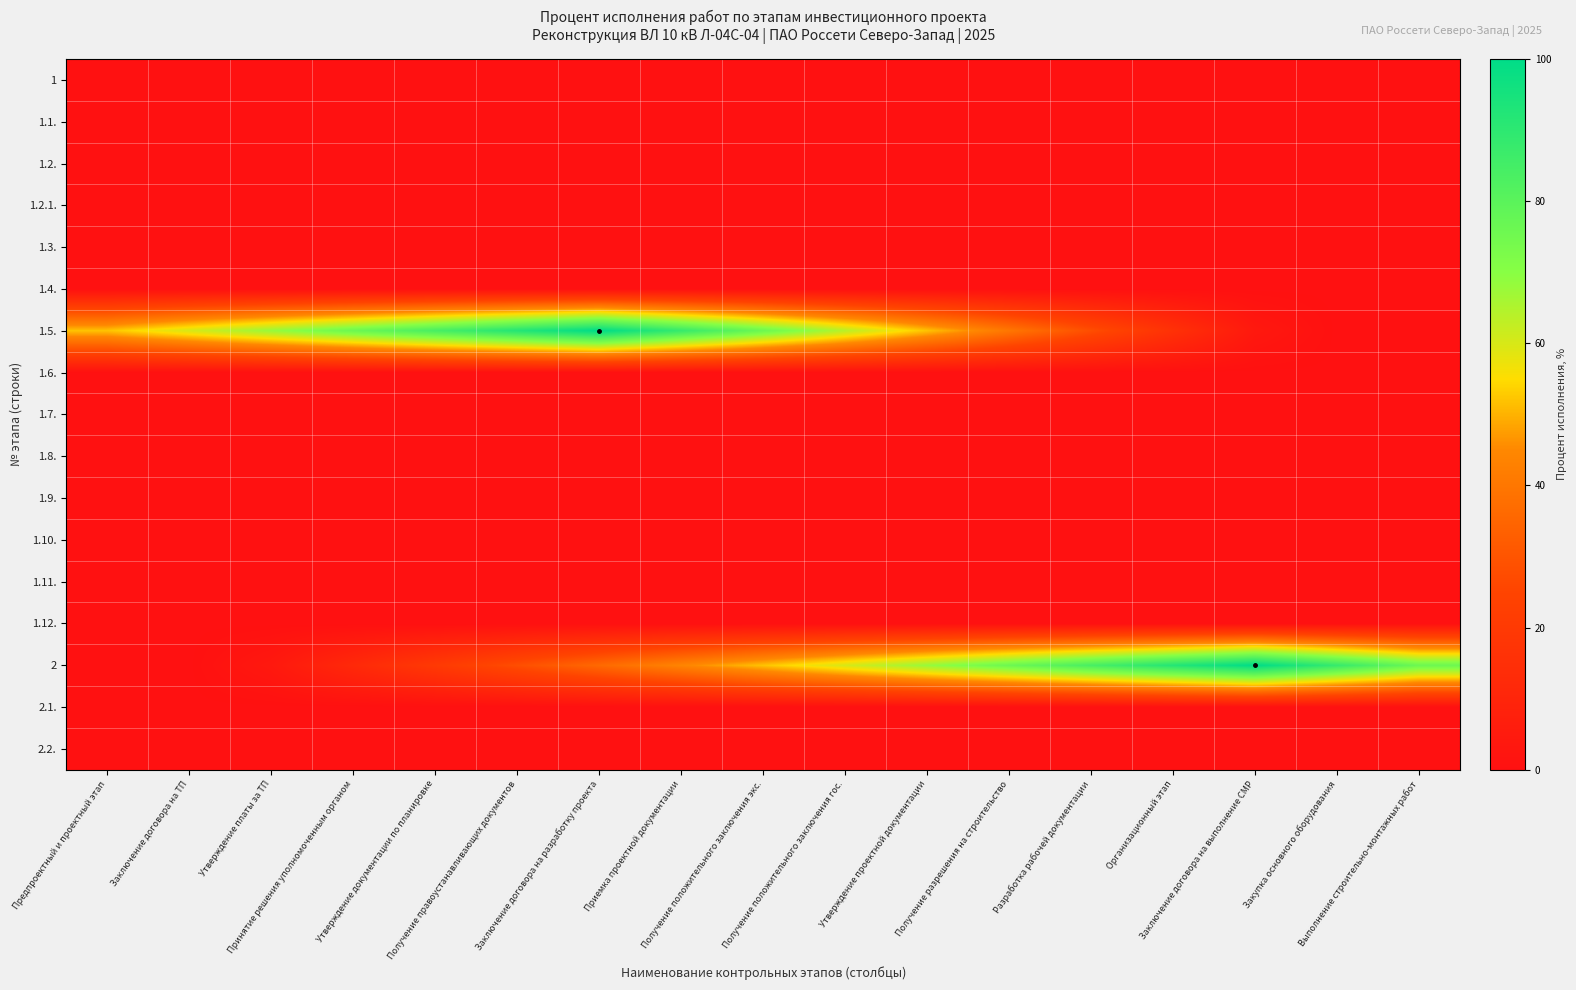

Reading right to left, transcribe all the data shown in this chart.

1: Выполнение строительно-монтажных работ=0	Закупка основного оборудования=0	Заключение договора на выполнение СМР=0	Организационный этап=0	Разработка рабочей документации=0	Получение разрешения на строительство=0	Утверждение проектной документации=0	Получение положительного заключения гос.=0	Получение положительного заключения экс.=0	Приемка проектной документации=0	Заключение договора на разработку проекта=0	Получение правоустанавливающих документов=0	Утверждение документации по планировке=0	Принятие решения уполномоченным органом=0	Утверждение платы за ТП=0	Заключение договора на ТП=0	Предпроектный и проектный этап=0
1.1.: Выполнение строительно-монтажных работ=0	Закупка основного оборудования=0	Заключение договора на выполнение СМР=0	Организационный этап=0	Разработка рабочей документации=0	Получение разрешения на строительство=0	Утверждение проектной документации=0	Получение положительного заключения гос.=0	Получение положительного заключения экс.=0	Приемка проектной документации=0	Заключение договора на разработку проекта=0	Получение правоустанавливающих документов=0	Утверждение документации по планировке=0	Принятие решения уполномоченным органом=0	Утверждение платы за ТП=0	Заключение договора на ТП=0	Предпроектный и проектный этап=0
1.2.: Выполнение строительно-монтажных работ=0	Закупка основного оборудования=0	Заключение договора на выполнение СМР=0	Организационный этап=0	Разработка рабочей документации=0	Получение разрешения на строительство=0	Утверждение проектной документации=0	Получение положительного заключения гос.=0	Получение положительного заключения экс.=0	Приемка проектной документации=0	Заключение договора на разработку проекта=0	Получение правоустанавливающих документов=0	Утверждение документации по планировке=0	Принятие решения уполномоченным органом=0	Утверждение платы за ТП=0	Заключение договора на ТП=0	Предпроектный и проектный этап=0
1.2.1.: Выполнение строительно-монтажных работ=0	Закупка основного оборудования=0	Заключение договора на выполнение СМР=0	Организационный этап=0	Разработка рабочей документации=0	Получение разрешения на строительство=0	Утверждение проектной документации=0	Получение положительного заключения гос.=0	Получение положительного заключения экс.=0	Приемка проектной документации=0	Заключение договора на разработку проекта=0	Получение правоустанавливающих документов=0	Утверждение документации по планировке=0	Принятие решения уполномоченным органом=0	Утверждение платы за ТП=0	Заключение договора на ТП=0	Предпроектный и проектный этап=0
1.3.: Выполнение строительно-монтажных работ=0	Закупка основного оборудования=0	Заключение договора на выполнение СМР=0	Организационный этап=0	Разработка рабочей документации=0	Получение разрешения на строительство=0	Утверждение проектной документации=0	Получение положительного заключения гос.=0	Получение положительного заключения экс.=0	Приемка проектной документации=0	Заключение договора на разработку проекта=0	Получение правоустанавливающих документов=0	Утверждение документации по планировке=0	Принятие решения уполномоченным органом=0	Утверждение платы за ТП=0	Заключение договора на ТП=0	Предпроектный и проектный этап=0
1.4.: Выполнение строительно-монтажных работ=0	Закупка основного оборудования=0	Заключение договора на выполнение СМР=0	Организационный этап=0	Разработка рабочей документации=0	Получение разрешения на строительство=0	Утверждение проектной документации=0	Получение положительного заключения гос.=0	Получение положительного заключения экс.=0	Приемка проектной документации=0	Заключение договора на разработку проекта=0	Получение правоустанавливающих документов=0	Утверждение документации по планировке=0	Принятие решения уполномоченным органом=0	Утверждение платы за ТП=0	Заключение договора на ТП=0	Предпроектный и проектный этап=0
1.5.: Выполнение строительно-монтажных работ=0	Закупка основного оборудования=0	Заключение договора на выполнение СМР=4	Организационный этап=16	Разработка рабочей документации=28	Получение разрешения на строительство=40	Утверждение проектной документации=52	Получение положительного заключения гос.=64	Получение положительного заключения экс.=76	Приемка проектной документации=88	Заключение договора на разработку проекта=100	Получение правоустанавливающих документов=92	Утверждение документации по планировке=84	Принятие решения уполномоченным органом=76	Утверждение платы за ТП=68	Заключение договора на ТП=60	Предпроектный и проектный этап=52
1.6.: Выполнение строительно-монтажных работ=0	Закупка основного оборудования=0	Заключение договора на выполнение СМР=0	Организационный этап=0	Разработка рабочей документации=0	Получение разрешения на строительство=0	Утверждение проектной документации=0	Получение положительного заключения гос.=0	Получение положительного заключения экс.=0	Приемка проектной документации=0	Заключение договора на разработку проекта=0	Получение правоустанавливающих документов=0	Утверждение документации по планировке=0	Принятие решения уполномоченным органом=0	Утверждение платы за ТП=0	Заключение договора на ТП=0	Предпроектный и проектный этап=0
1.7.: Выполнение строительно-монтажных работ=0	Закупка основного оборудования=0	Заключение договора на выполнение СМР=0	Организационный этап=0	Разработка рабочей документации=0	Получение разрешения на строительство=0	Утверждение проектной документации=0	Получение положительного заключения гос.=0	Получение положительного заключения экс.=0	Приемка проектной документации=0	Заключение договора на разработку проекта=0	Получение правоустанавливающих документов=0	Утверждение документации по планировке=0	Принятие решения уполномоченным органом=0	Утверждение платы за ТП=0	Заключение договора на ТП=0	Предпроектный и проектный этап=0
1.8.: Выполнение строительно-монтажных работ=0	Закупка основного оборудования=0	Заключение договора на выполнение СМР=0	Организационный этап=0	Разработка рабочей документации=0	Получение разрешения на строительство=0	Утверждение проектной документации=0	Получение положительного заключения гос.=0	Получение положительного заключения экс.=0	Приемка проектной документации=0	Заключение договора на разработку проекта=0	Получение правоустанавливающих документов=0	Утверждение документации по планировке=0	Принятие решения уполномоченным органом=0	Утверждение платы за ТП=0	Заключение договора на ТП=0	Предпроектный и проектный этап=0
1.9.: Выполнение строительно-монтажных работ=0	Закупка основного оборудования=0	Заключение договора на выполнение СМР=0	Организационный этап=0	Разработка рабочей документации=0	Получение разрешения на строительство=0	Утверждение проектной документации=0	Получение положительного заключения гос.=0	Получение положительного заключения экс.=0	Приемка проектной документации=0	Заключение договора на разработку проекта=0	Получение правоустанавливающих документов=0	Утверждение документации по планировке=0	Принятие решения уполномоченным органом=0	Утверждение платы за ТП=0	Заключение договора на ТП=0	Предпроектный и проектный этап=0
1.10.: Выполнение строительно-монтажных работ=0	Закупка основного оборудования=0	Заключение договора на выполнение СМР=0	Организационный этап=0	Разработка рабочей документации=0	Получение разрешения на строительство=0	Утверждение проектной документации=0	Получение положительного заключения гос.=0	Получение положительного заключения экс.=0	Приемка проектной документации=0	Заключение договора на разработку проекта=0	Получение правоустанавливающих документов=0	Утверждение документации по планировке=0	Принятие решения уполномоченным органом=0	Утверждение платы за ТП=0	Заключение договора на ТП=0	Предпроектный и проектный этап=0
1.11.: Выполнение строительно-монтажных работ=0	Закупка основного оборудования=0	Заключение договора на выполнение СМР=0	Организационный этап=0	Разработка рабочей документации=0	Получение разрешения на строительство=0	Утверждение проектной документации=0	Получение положительного заключения гос.=0	Получение положительного заключения экс.=0	Приемка проектной документации=0	Заключение договора на разработку проекта=0	Получение правоустанавливающих документов=0	Утверждение документации по планировке=0	Принятие решения уполномоченным органом=0	Утверждение платы за ТП=0	Заключение договора на ТП=0	Предпроектный и проектный этап=0
1.12.: Выполнение строительно-монтажных работ=0	Закупка основного оборудования=0	Заключение договора на выполнение СМР=0	Организационный этап=0	Разработка рабочей документации=0	Получение разрешения на строительство=0	Утверждение проектной документации=0	Получение положительного заключения гос.=0	Получение положительного заключения экс.=0	Приемка проектной документации=0	Заключение договора на разработку проекта=0	Получение правоустанавливающих документов=0	Утверждение документации по планировке=0	Принятие решения уполномоченным органом=0	Утверждение платы за ТП=0	Заключение договора на ТП=0	Предпроектный и проектный этап=0
2: Выполнение строительно-монтажных работ=76	Закупка основного оборудования=88	Заключение договора на выполнение СМР=100	Организационный этап=92	Разработка рабочей документации=84	Получение разрешения на строительство=76	Утверждение проектной документации=68	Получение положительного заключения гос.=60	Получение положительного заключения экс.=52	Приемка проектной документации=44	Заключение договора на разработку проекта=36	Получение правоустанавливающих документов=28	Утверждение документации по планировке=20	Принятие решения уполномоченным органом=12	Утверждение платы за ТП=4	Заключение договора на ТП=0	Предпроектный и проектный этап=0
2.1.: Выполнение строительно-монтажных работ=0	Закупка основного оборудования=0	Заключение договора на выполнение СМР=0	Организационный этап=0	Разработка рабочей документации=0	Получение разрешения на строительство=0	Утверждение проектной документации=0	Получение положительного заключения гос.=0	Получение положительного заключения экс.=0	Приемка проектной документации=0	Заключение договора на разработку проекта=0	Получение правоустанавливающих документов=0	Утверждение документации по планировке=0	Принятие решения уполномоченным органом=0	Утверждение платы за ТП=0	Заключение договора на ТП=0	Предпроектный и проектный этап=0
2.2.: Выполнение строительно-монтажных работ=0	Закупка основного оборудования=0	Заключение договора на выполнение СМР=0	Организационный этап=0	Разработка рабочей документации=0	Получение разрешения на строительство=0	Утверждение проектной документации=0	Получение положительного заключения гос.=0	Получение положительного заключения экс.=0	Приемка проектной документации=0	Заключение договора на разработку проекта=0	Получение правоустанавливающих документов=0	Утверждение документации по планировке=0	Принятие решения уполномоченным органом=0	Утверждение платы за ТП=0	Заключение договора на ТП=0	Предпроектный и проектный этап=0